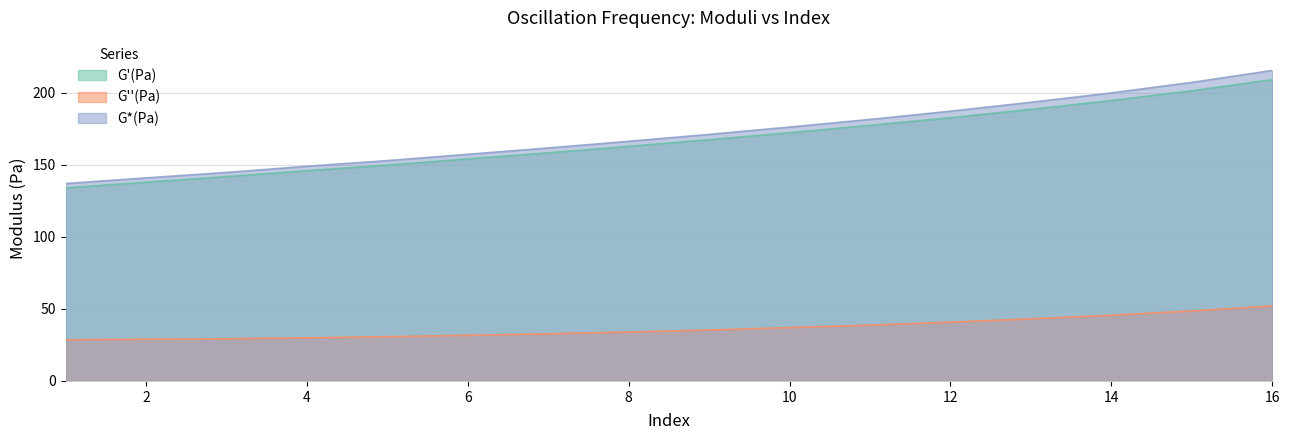

At how many categories does at least one series exceed 83?

16